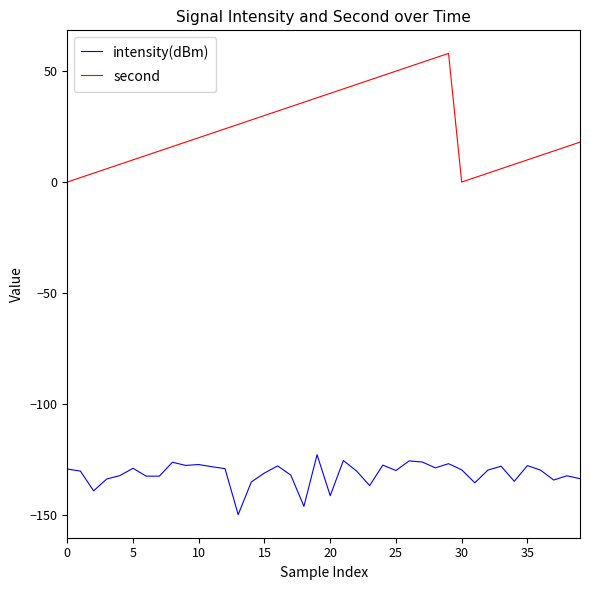

True or false: second and intensity(dBm) intersect in this chart.

False